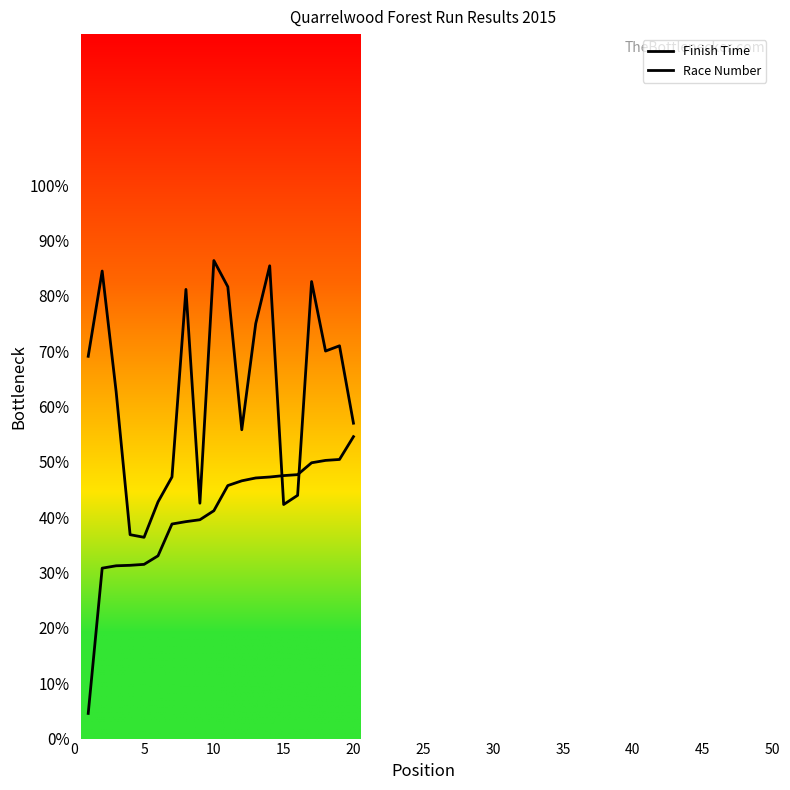

What is the sum of all Race Number values?

1379.5